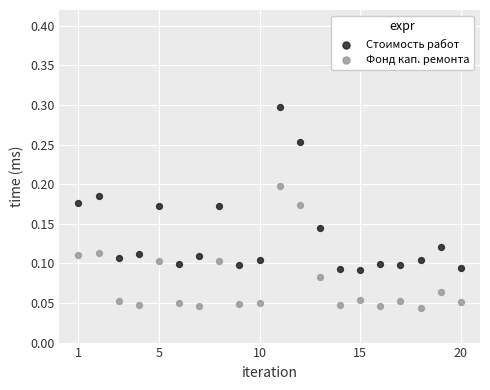

Which series has the widest spread of Y values?

Стоимость работ